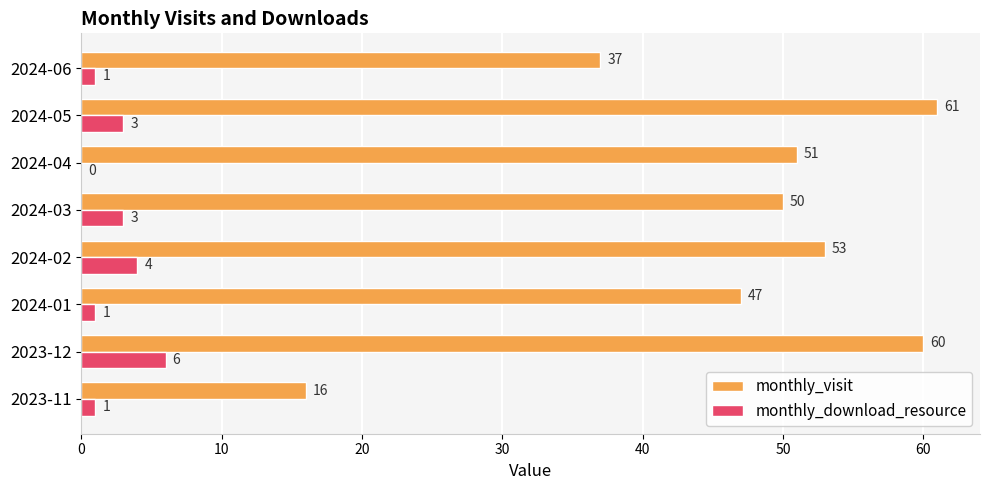

At which label does monthly_download_resource reach its peak?

2023-12